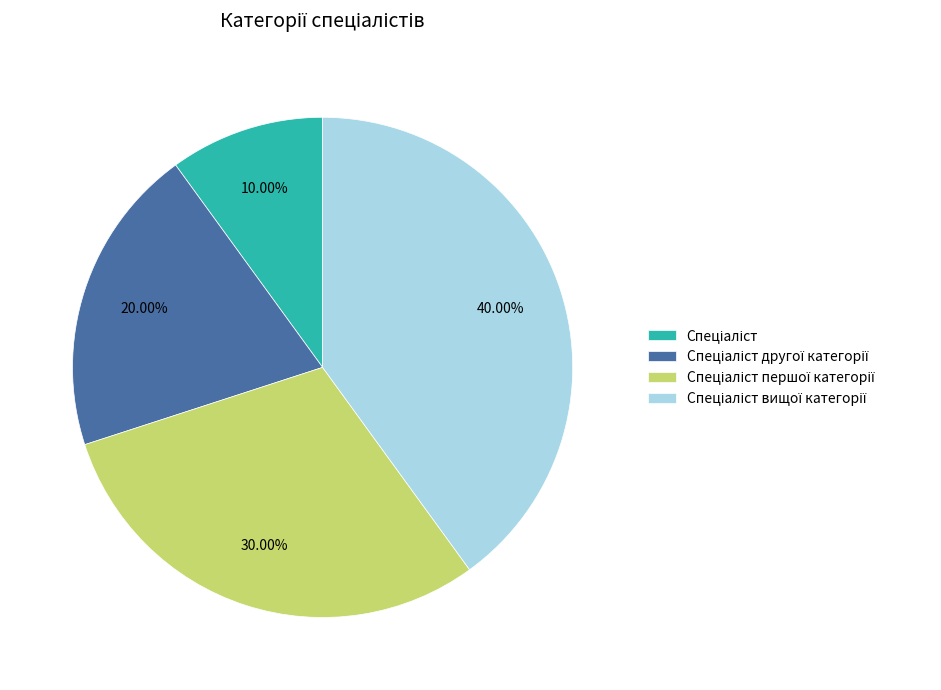

Is there a majority slice in this chart?

No